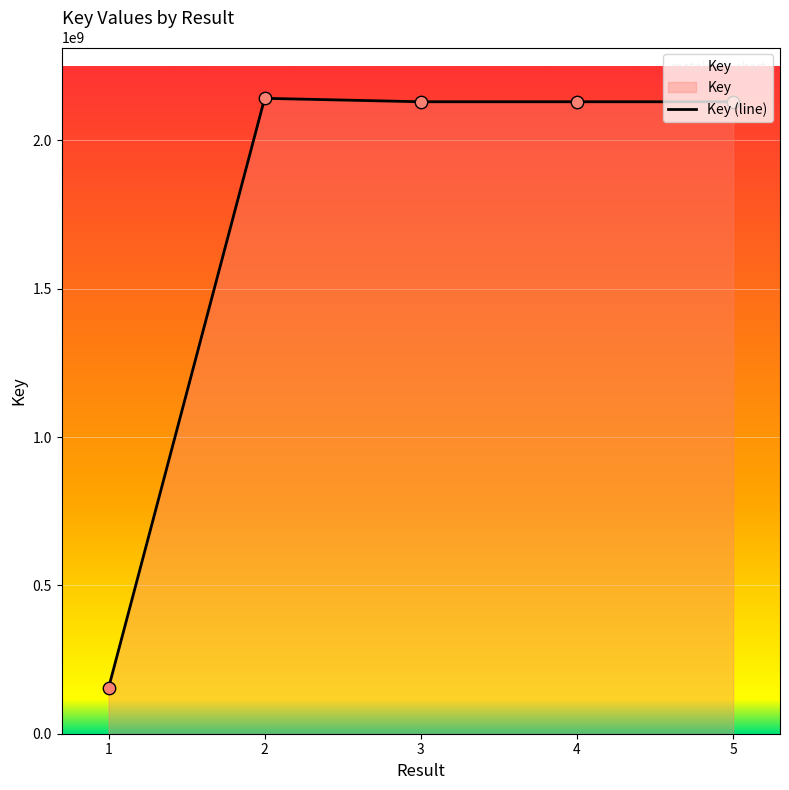

What is the change in value from 3 to 4?

-2646